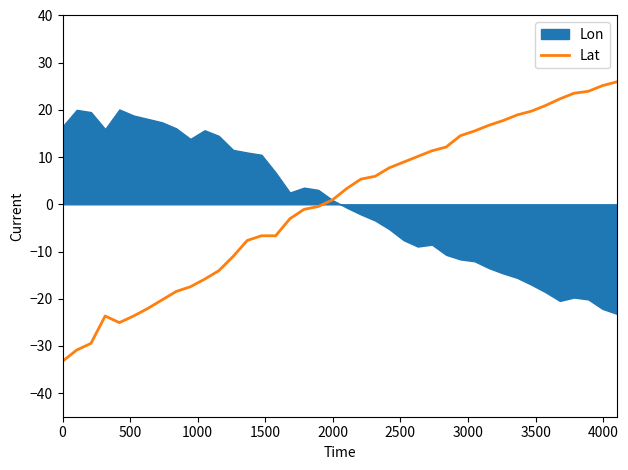

What is the highest value of the Lat series?

25.9